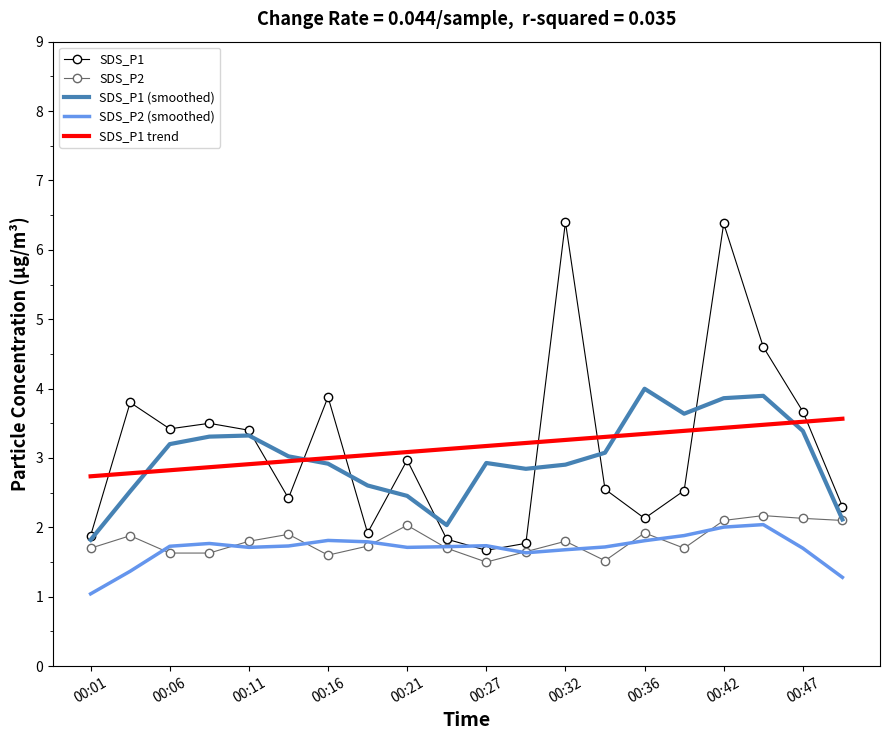

True or false: SDS_P1 and SDS_P1 trend intersect in this chart.

True